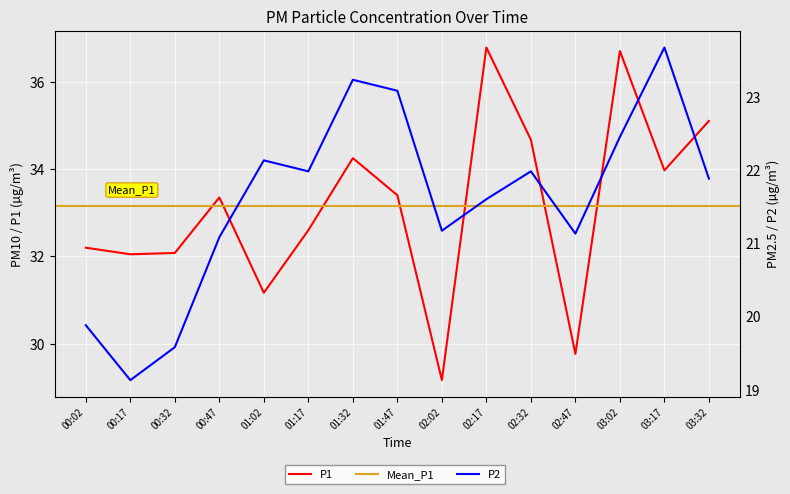

Which has a higher value, 02:47 or 01:02?

01:02